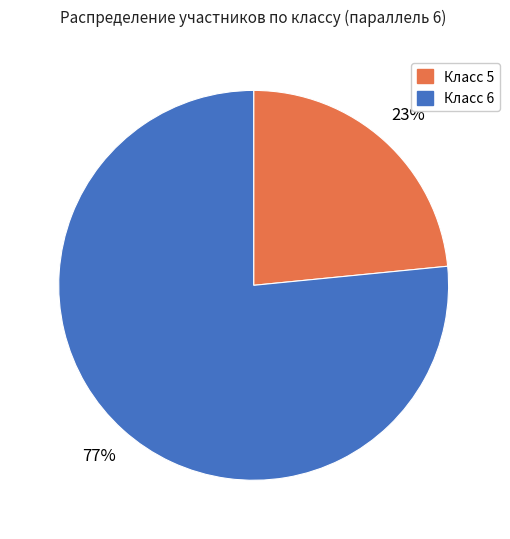

What percentage is the Класс 5 slice, to the nearest percent?

23%